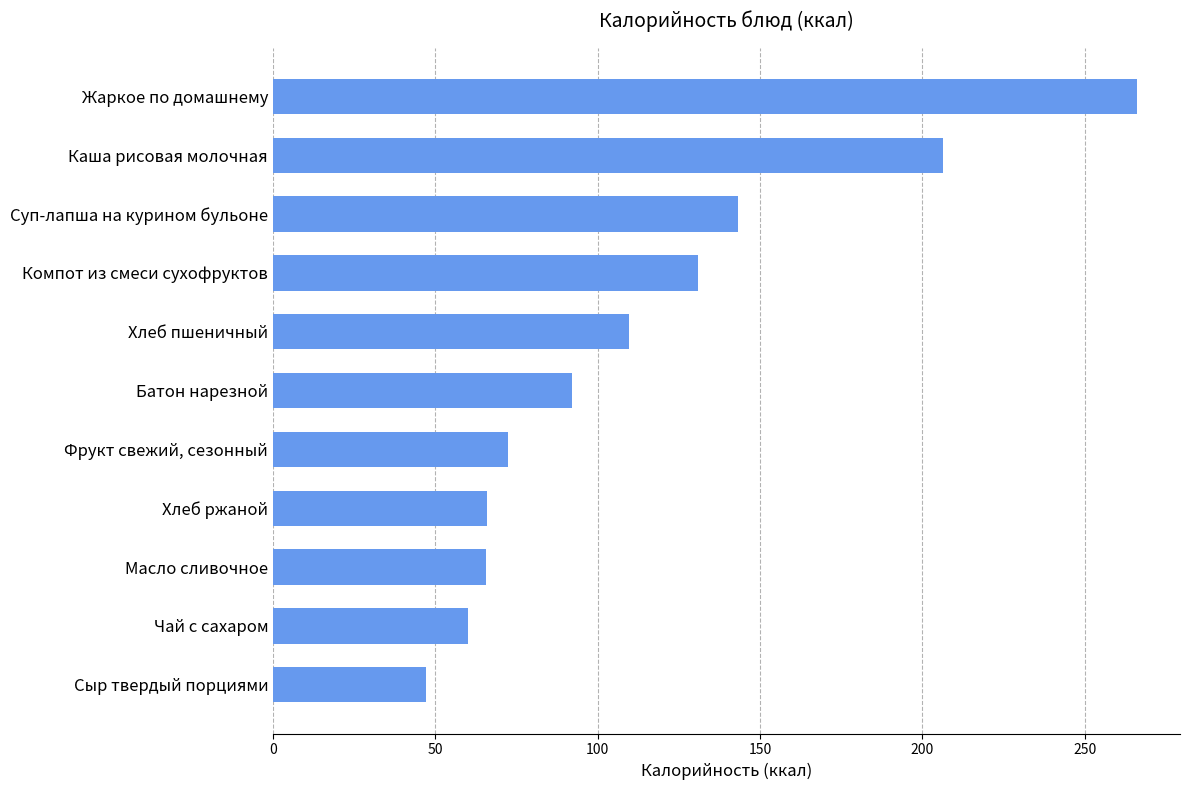

What is the ratio of the value at Чай с сахаром to the value at Суп-лапша на курином бульоне?

0.4